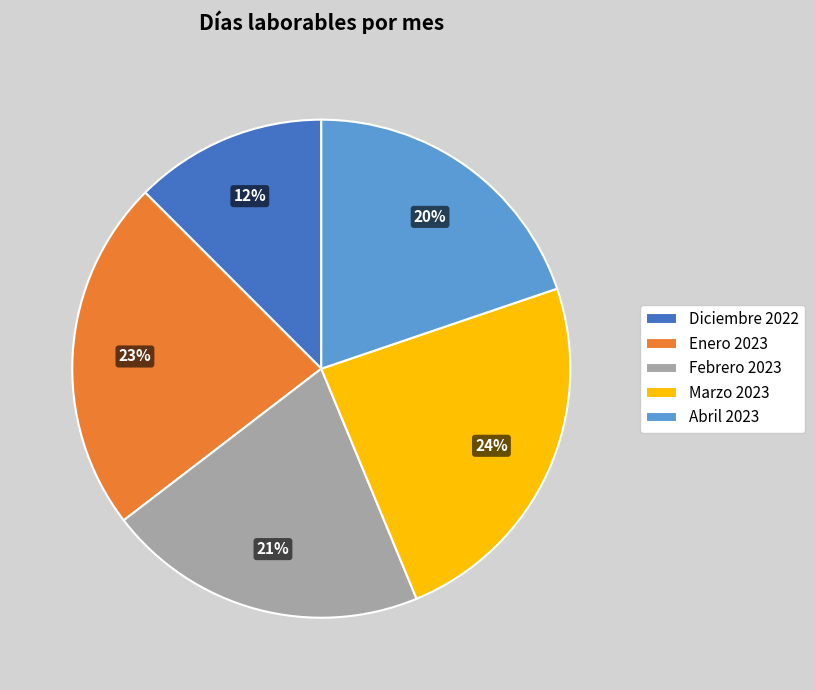

Is it true that Abril 2023 is 20% of the pie?

True